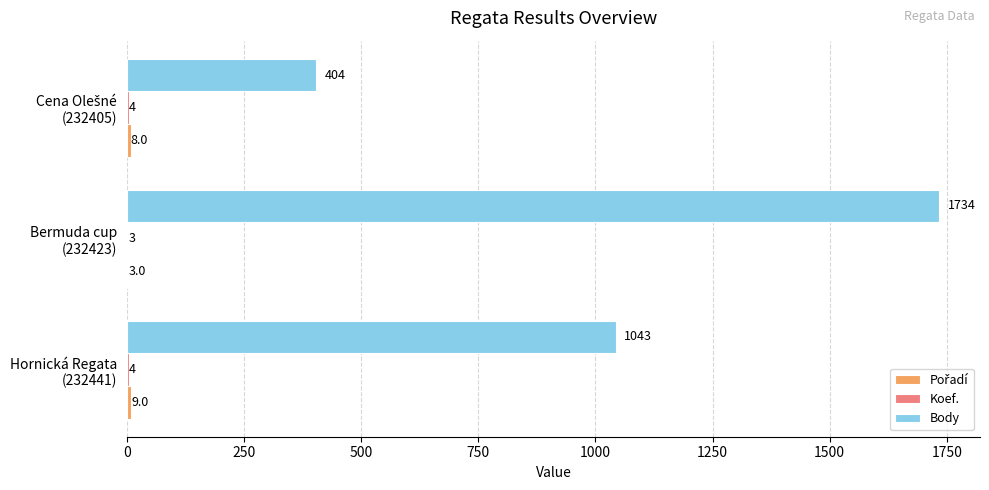

What is the maximum value shown in the chart?

1734